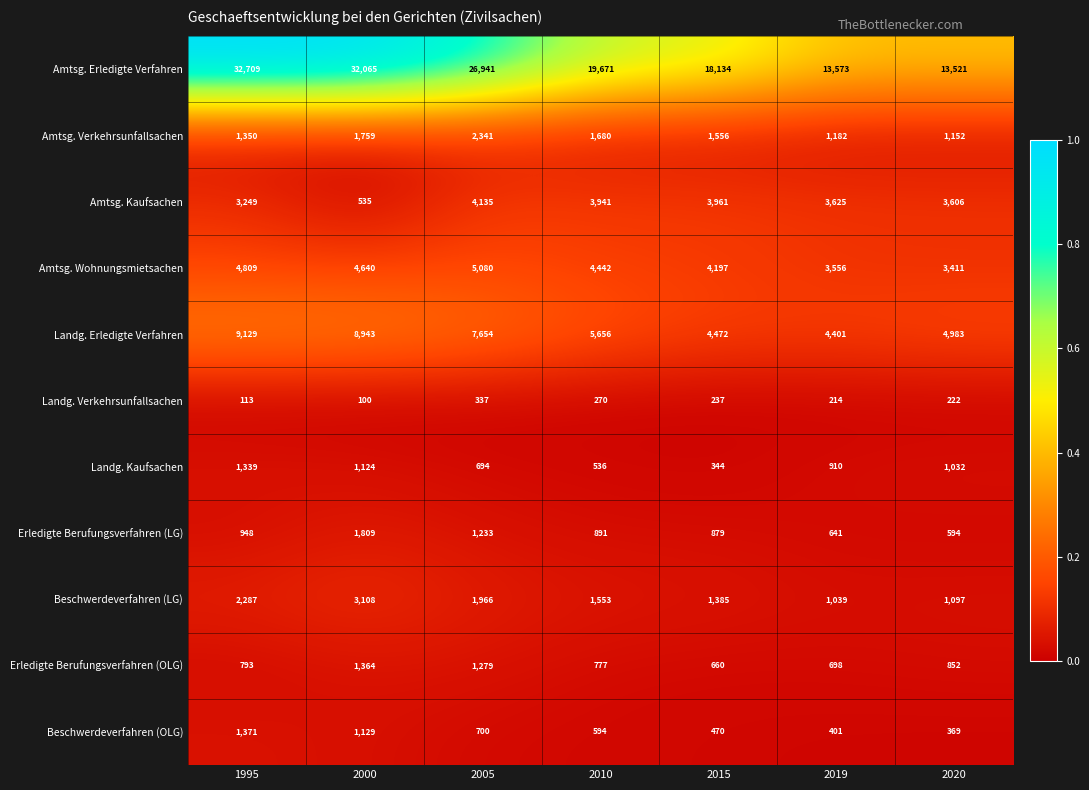

What is the difference between the Erledigte Berufungsverfahren (LG) values at 2020 and 2000?

1215